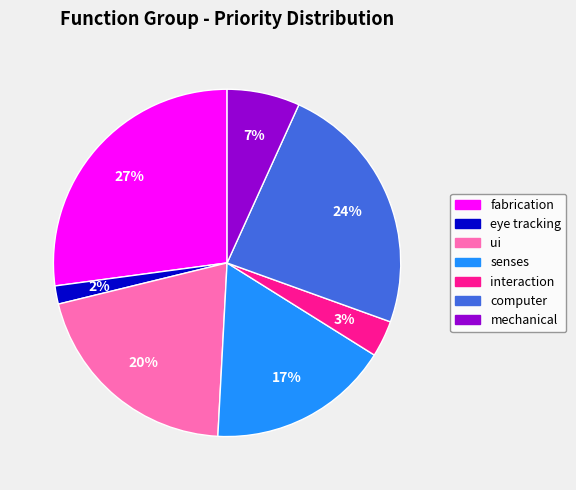

Does fabrication represent more than half of the total?

No